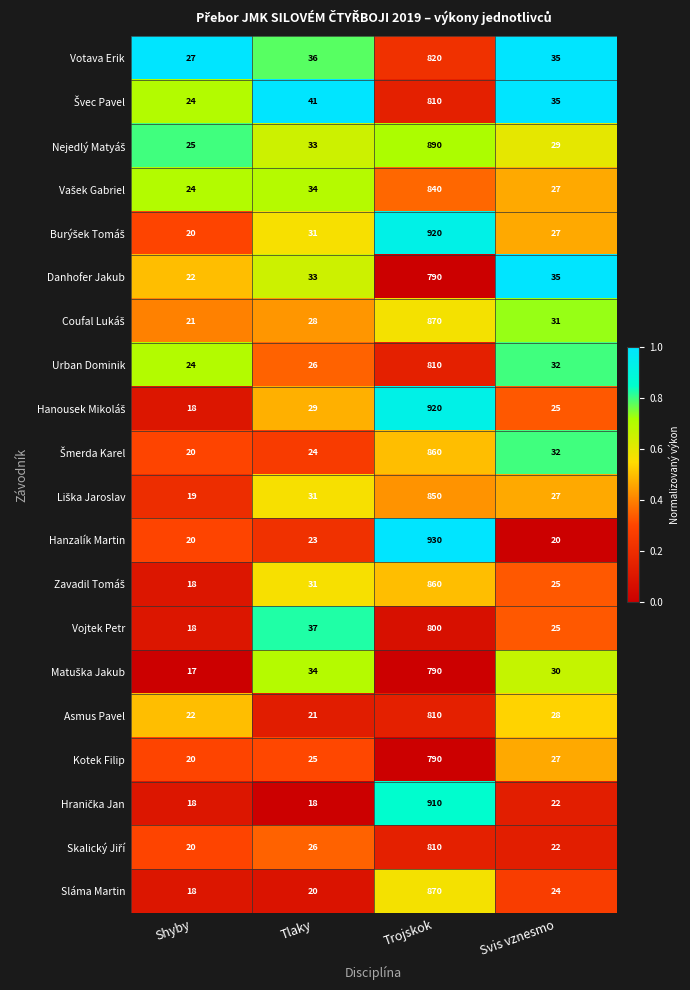

Which series changed the most between Shyby and Tlaky?

Vojtek Petr